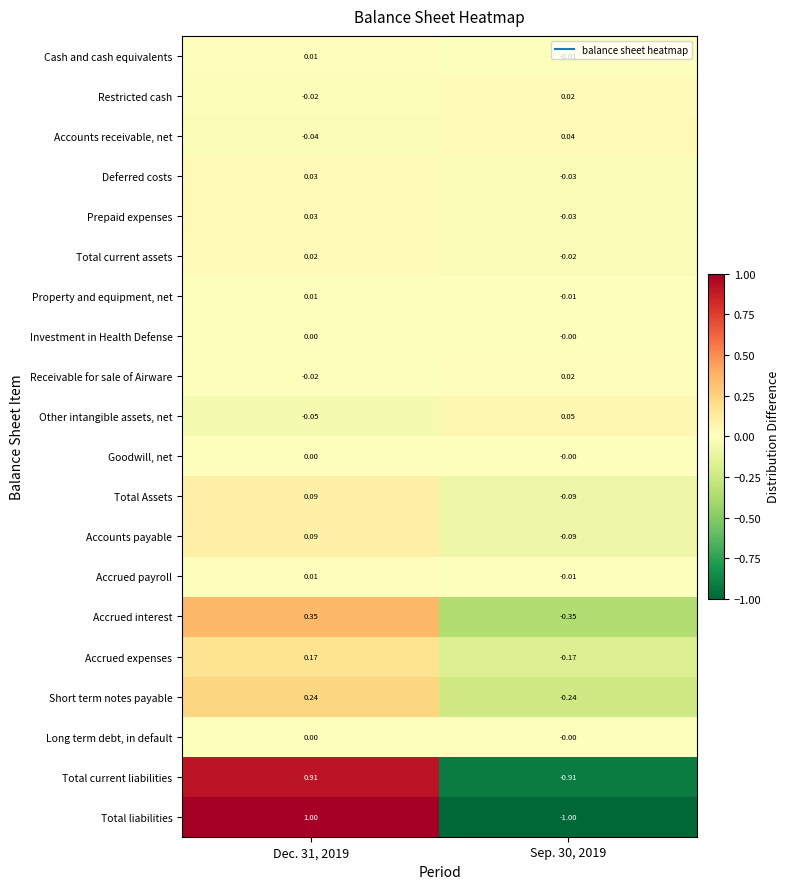

Between Dec. 31, 2019 and Sep. 30, 2019, which series saw the biggest shift?

Total liabilities